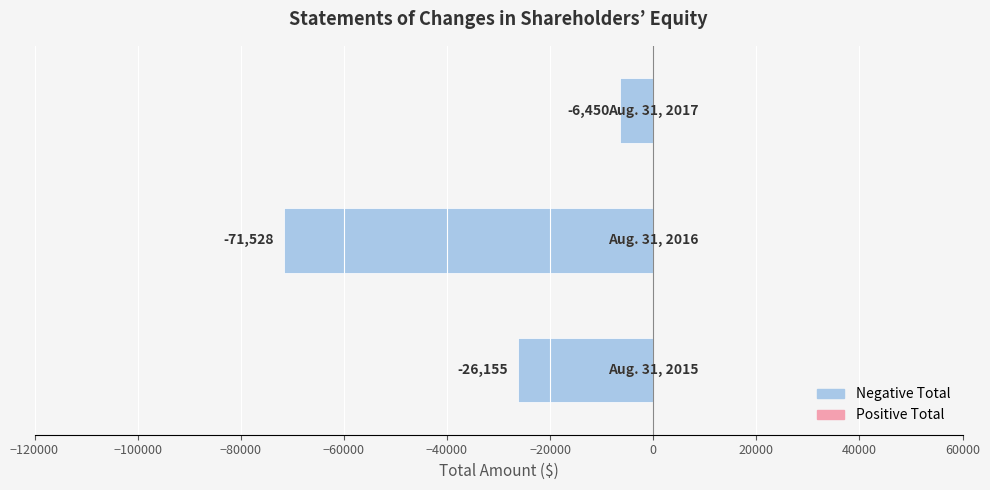

What is the smallest value displayed?

-71528